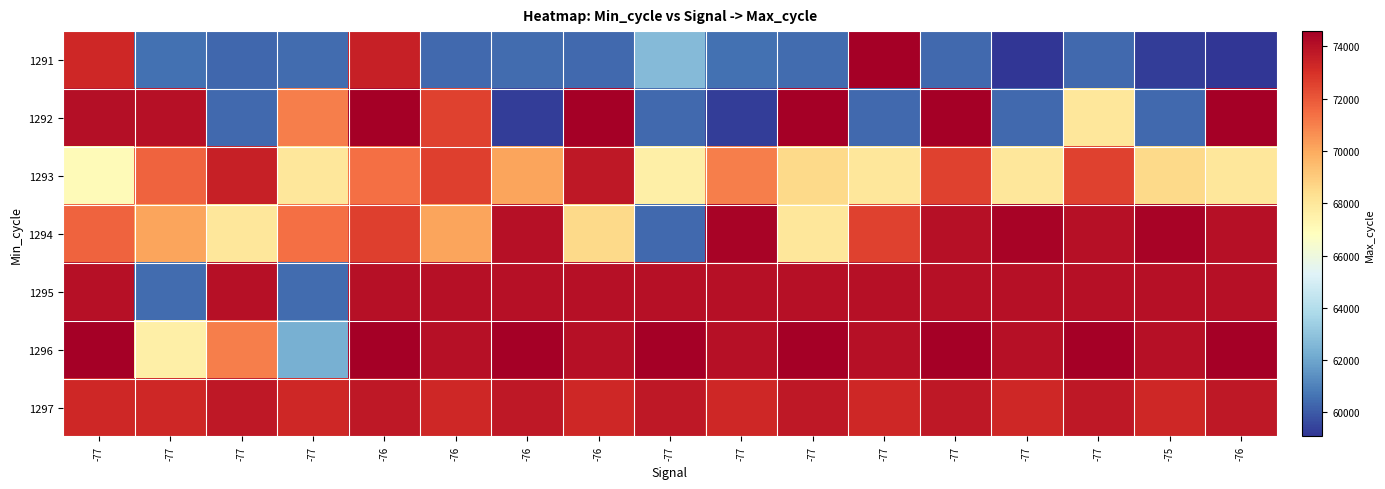

Rank the series by their maximum value, from highest to lowest.

1296, 1291, 1292, 1294, 1295, 1297, 1293